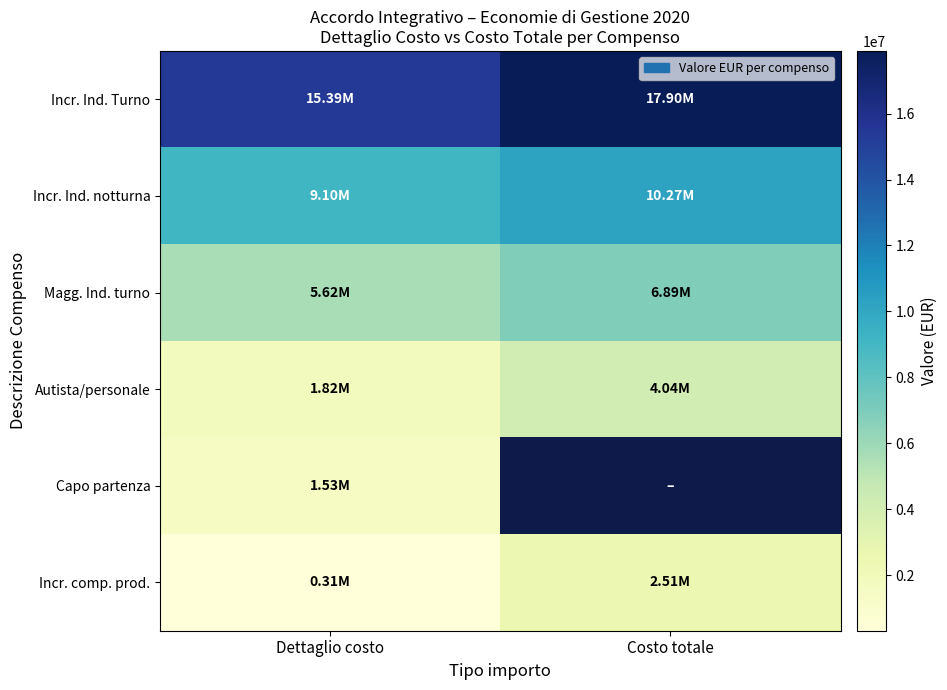

What is the maximum value for Incr. Ind. Turno?

17901489.5